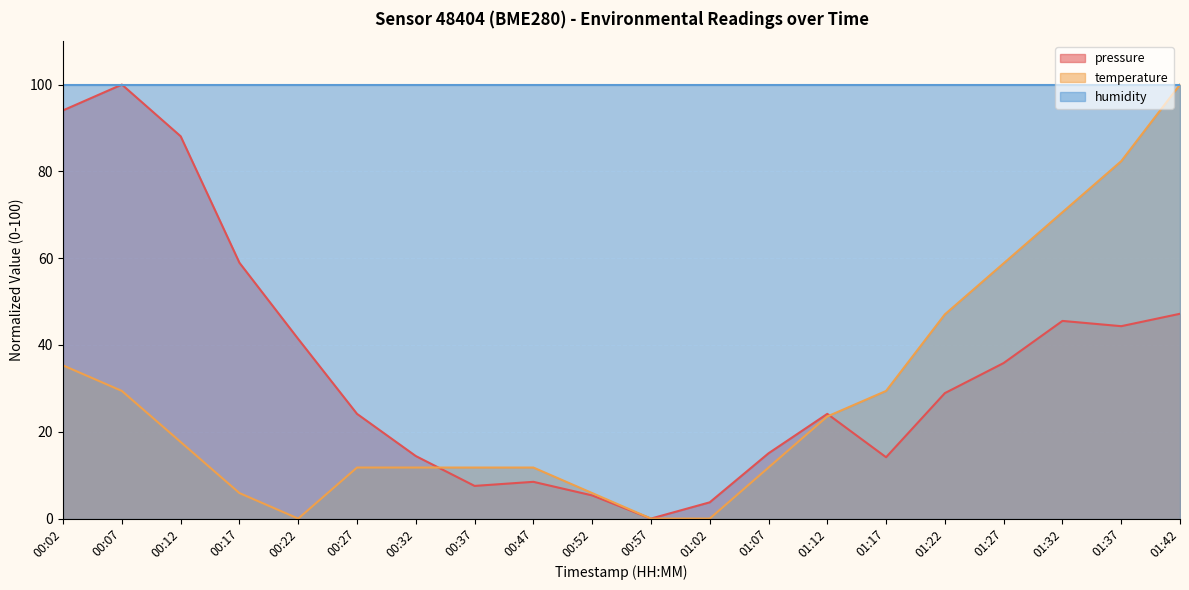

Is the value of temperature at 00:57 greater than the value of pressure at 00:52?

No